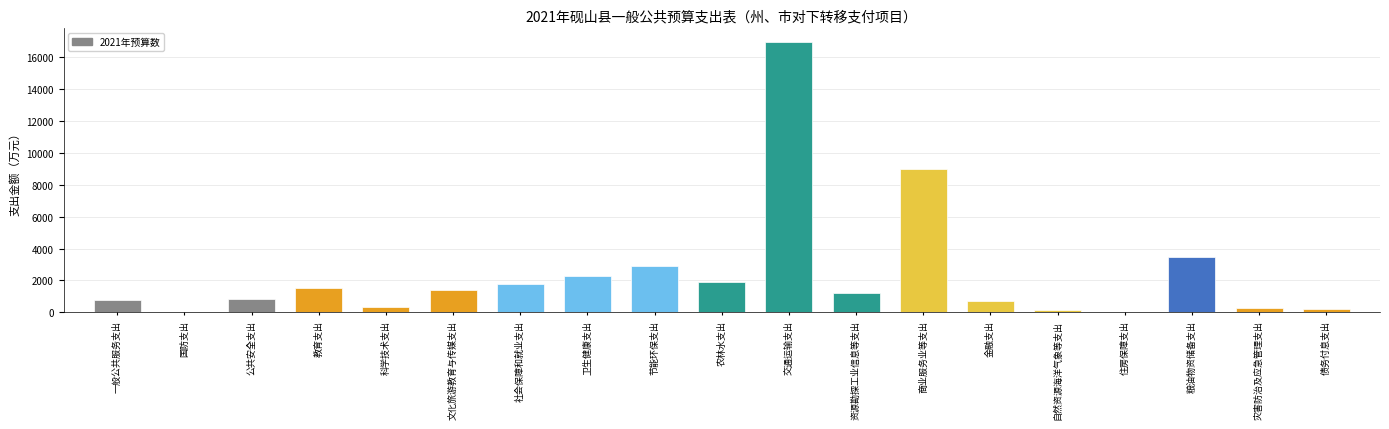

At which label is the value closest to 8500?

商业服务业等支出